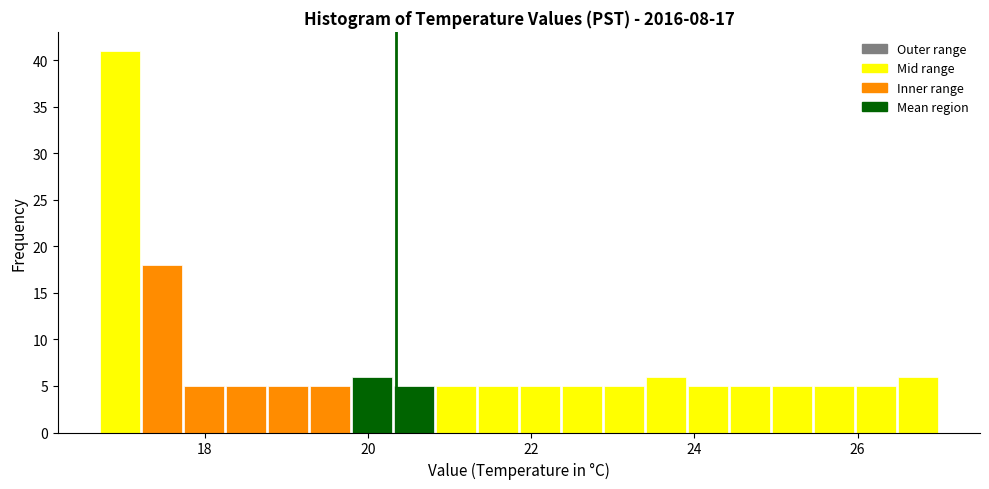

Around what value on the x-axis is the tallest bar? Give the approximate position of its centre, as read against the axis.

17.0